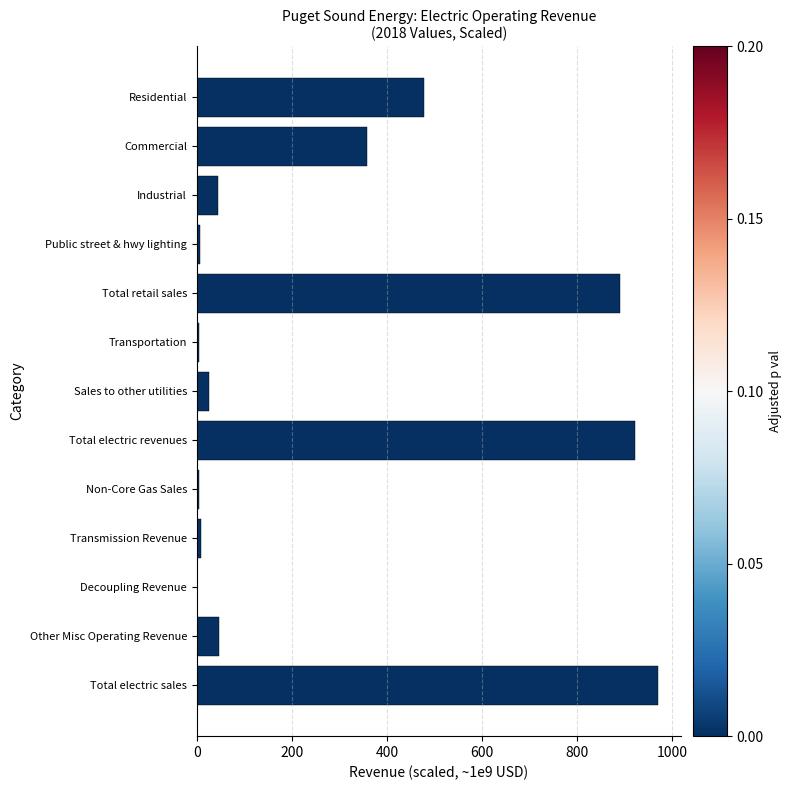

What is the sum of all values?

3763.4